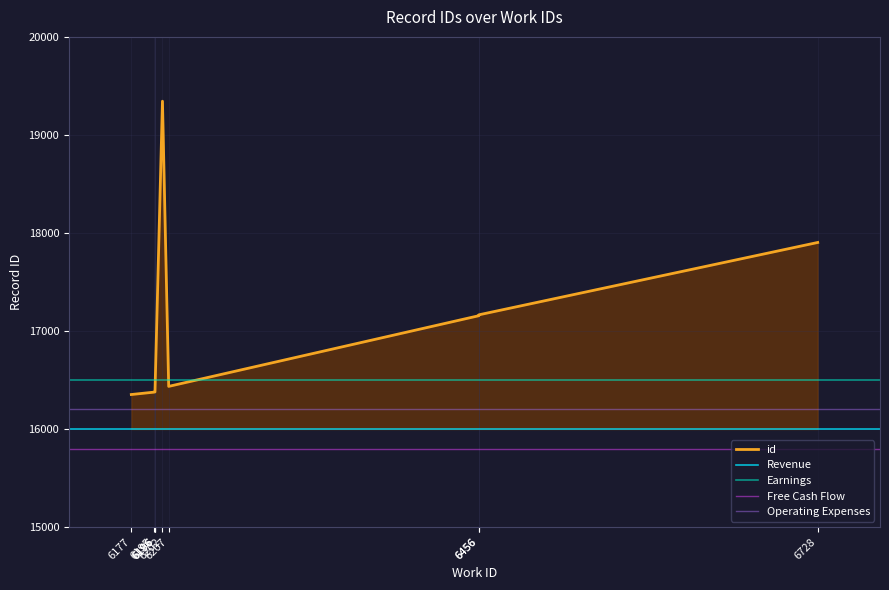

What is the change in value from 6196 to 6207?

+52